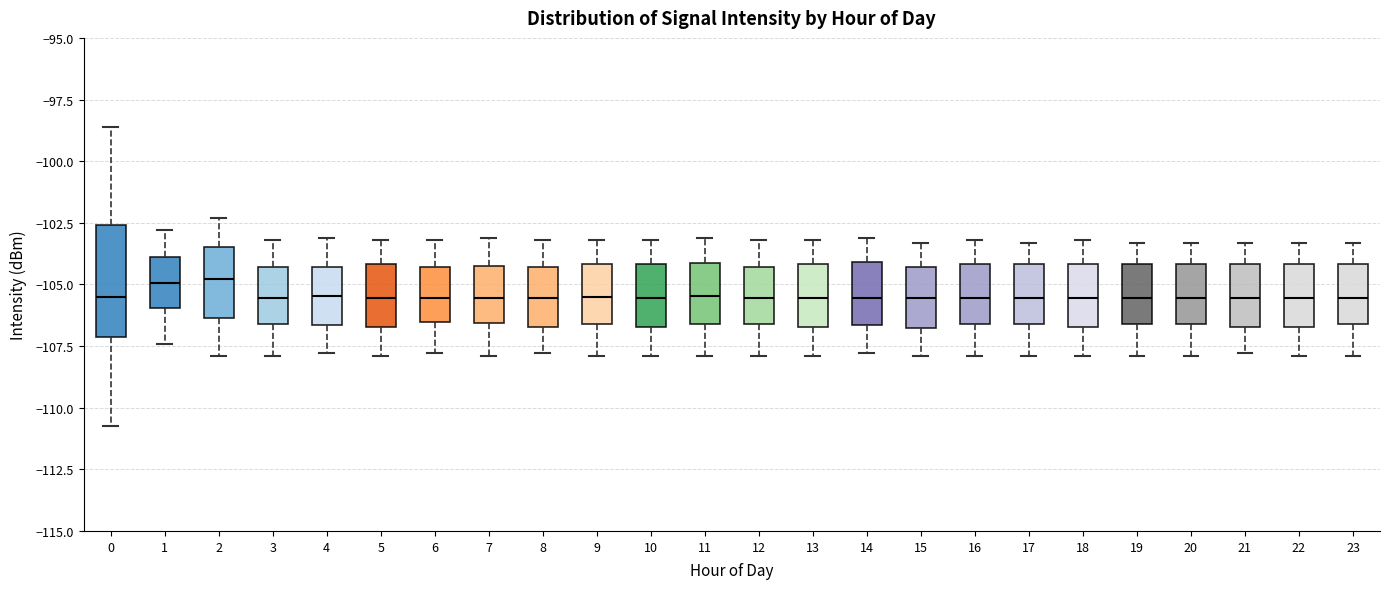

Comparing the boxes themselves (not the whiskers), which one is the tallest?

0